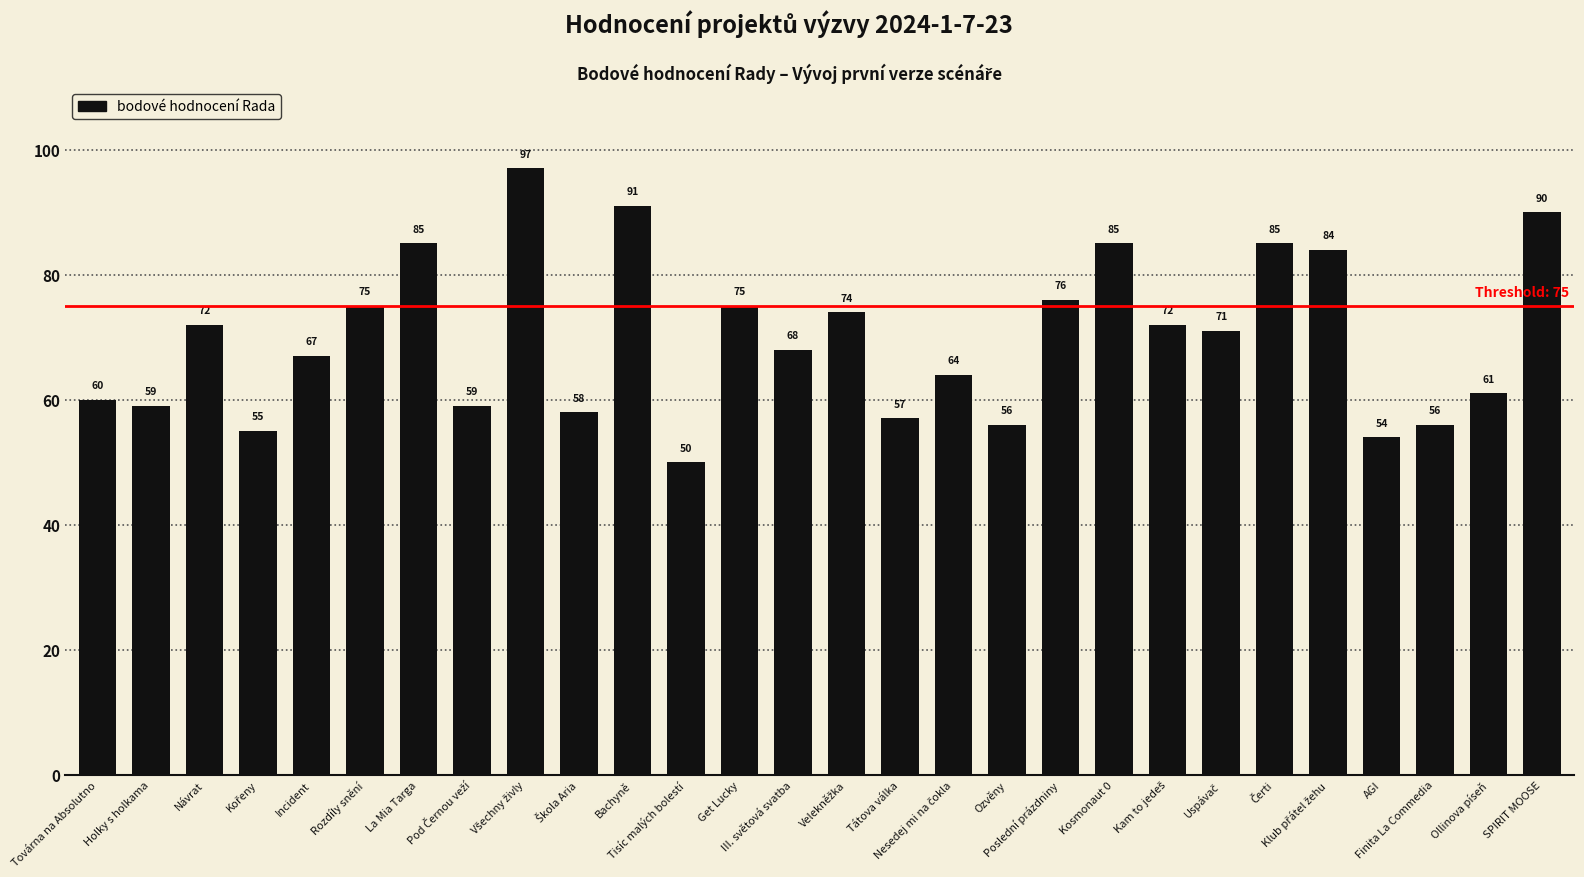

What is the sum of all values?

1956